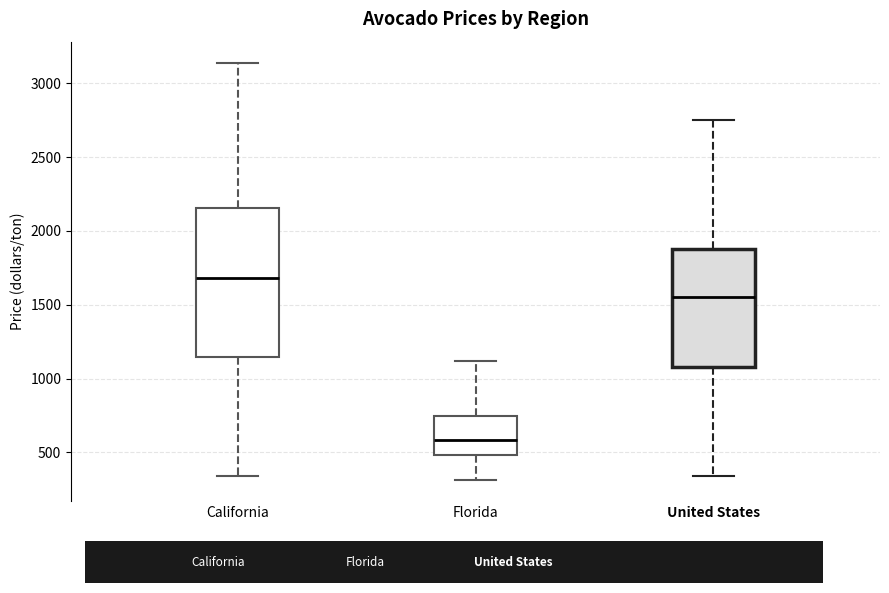

Reading left to right, read every box against the y-axis: the position of its median line, the range the box covers, and the ends of its whiskers. The values are not printed on the chart, so give them approximately, as read against the axis.

California: median 1700, box 1150 to 2150, whiskers 350 to 3150
Florida: median 600, box 500 to 750, whiskers 300 to 1100
United States: median 1550, box 1100 to 1900, whiskers 350 to 2750